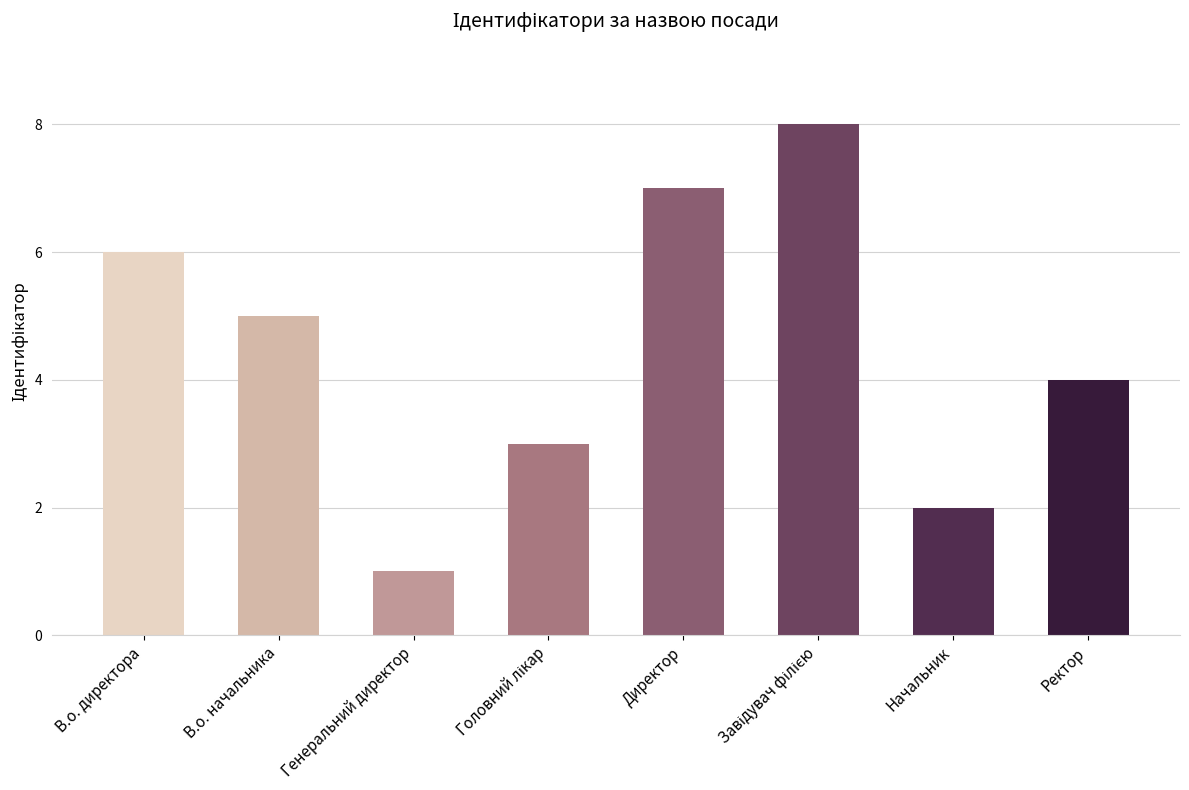

What is the smallest value displayed?

1